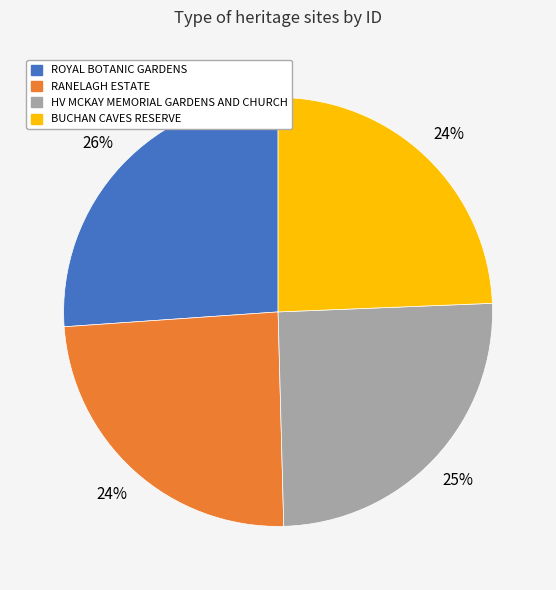

To the nearest percent, what is the difference between the largest and smallest slice percentages?

2%